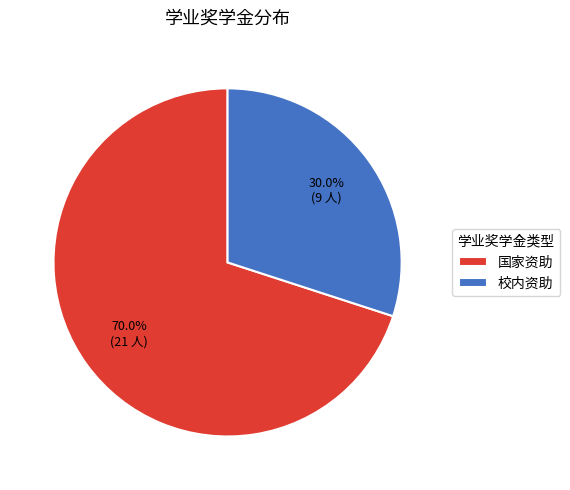

To the nearest percent, what is the difference between the 校内资助 and 国家资助 slice percentages?

40%